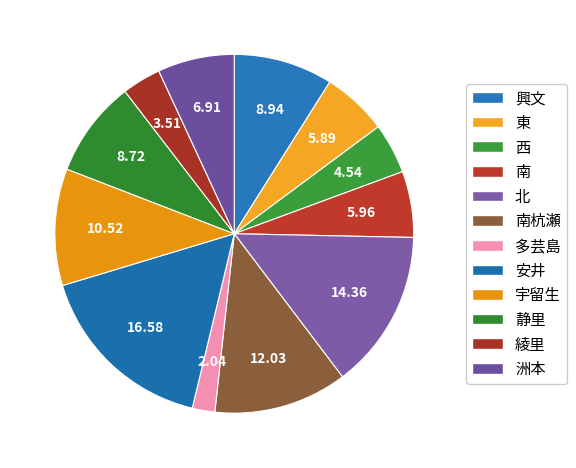

Which category has the smallest portion of the pie?

多芸島